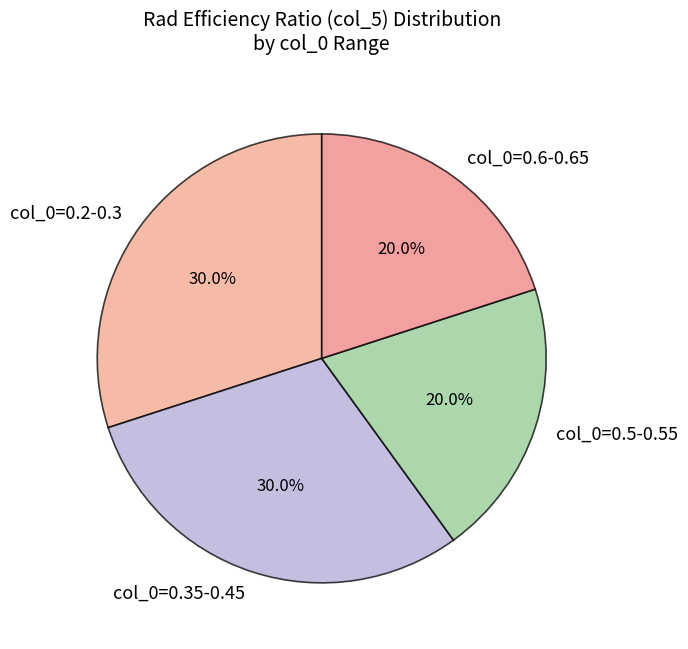

Is the sum of col_0=0.5-0.55 and col_0=0.6-0.65 greater than half?

No